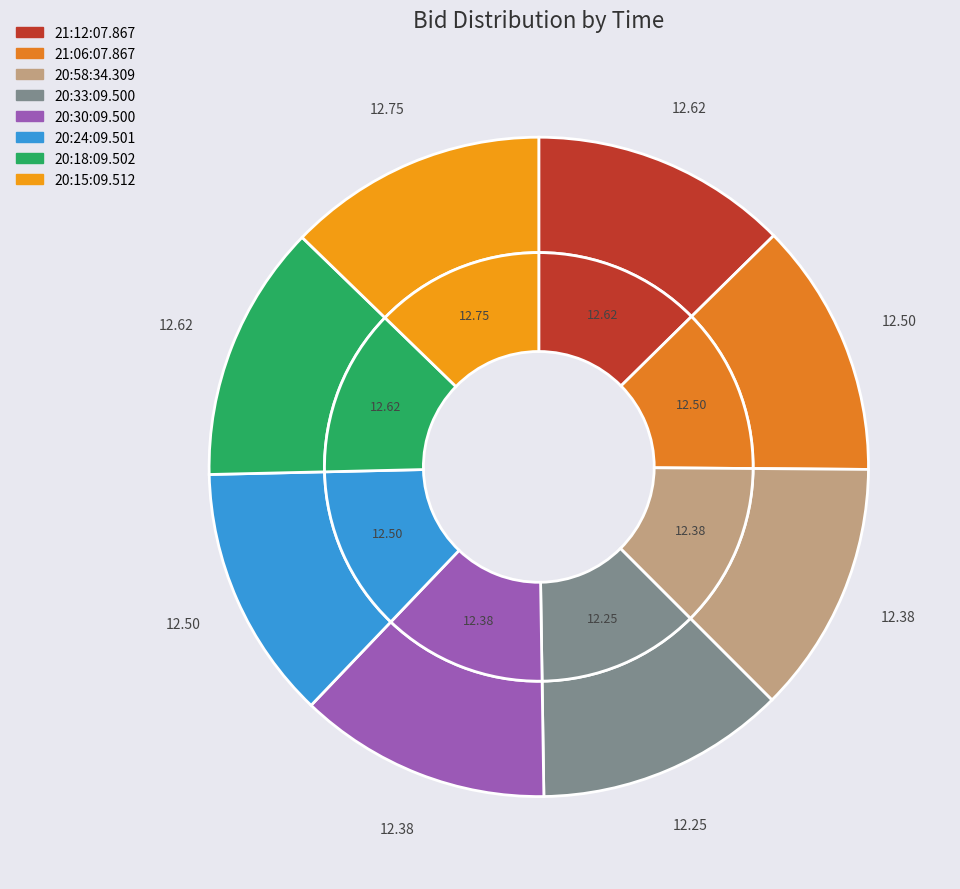

To the nearest percent, what is the average slice percentage?

12%